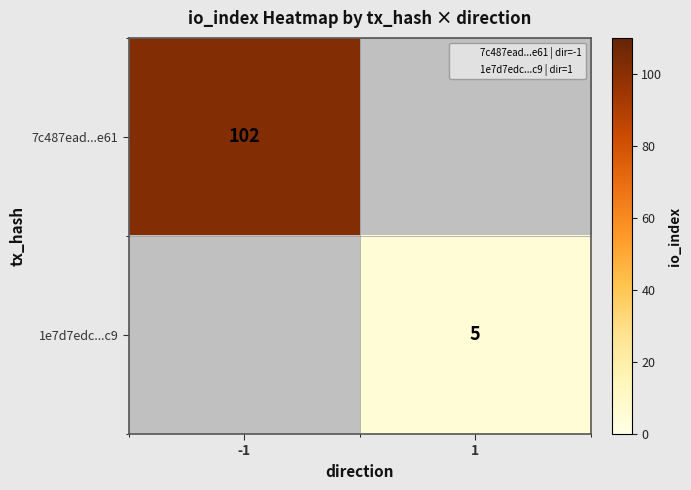

Rank the series by their maximum value, from highest to lowest.

7c487ead...e61, 1e7d7edc...c9